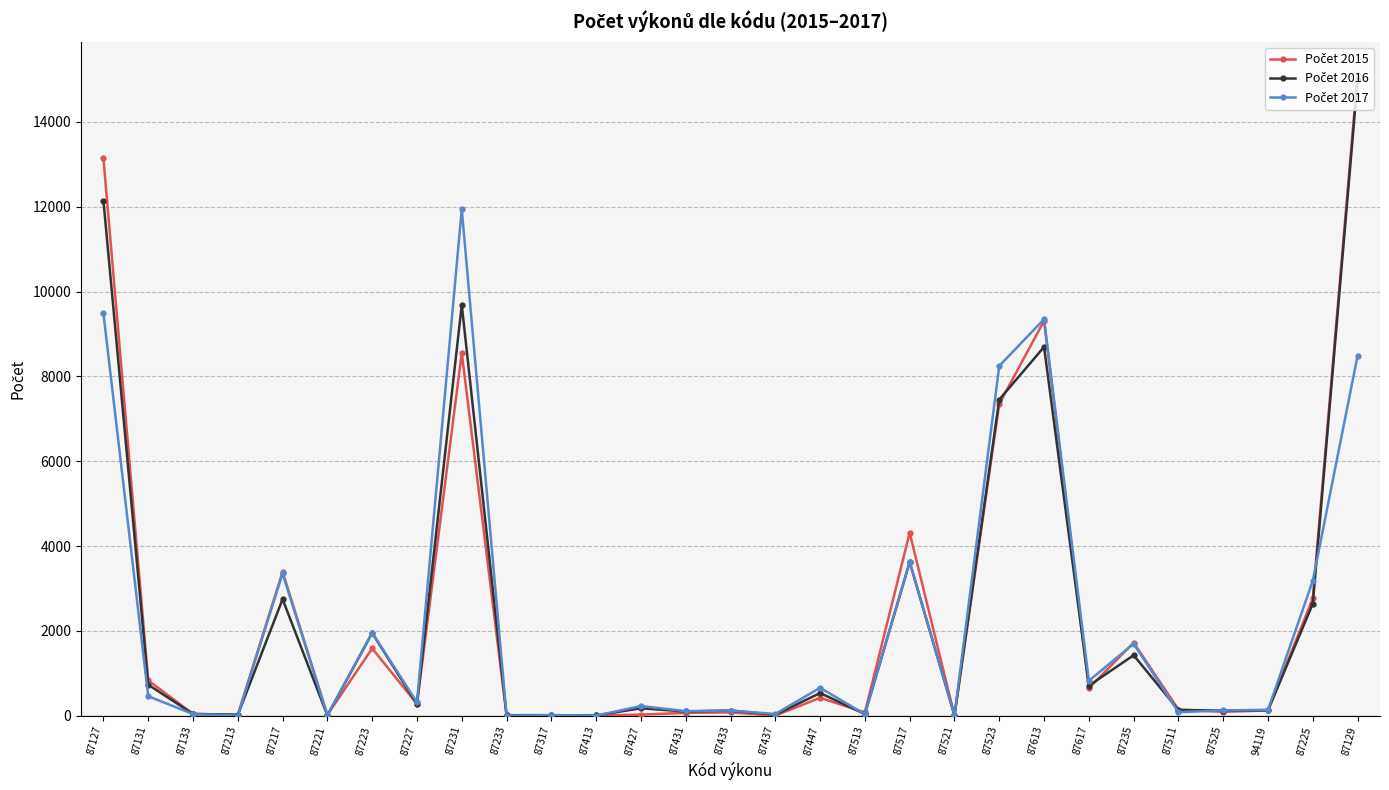

What is the label of the 5th point from the left?

87217